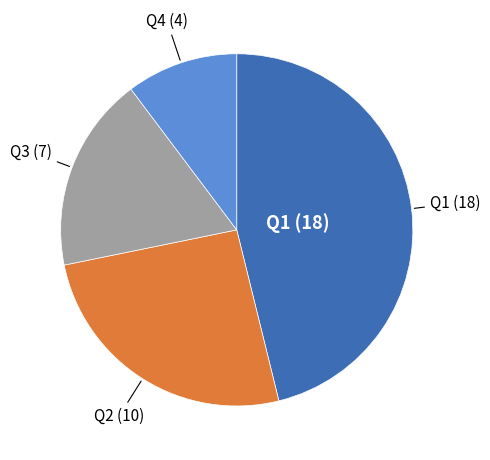

Is there a majority slice in this chart?

No